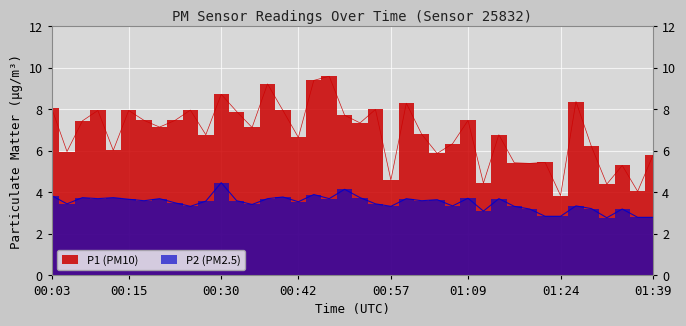

What is the difference between the second highest and minimum values in the P2 series?

1.4